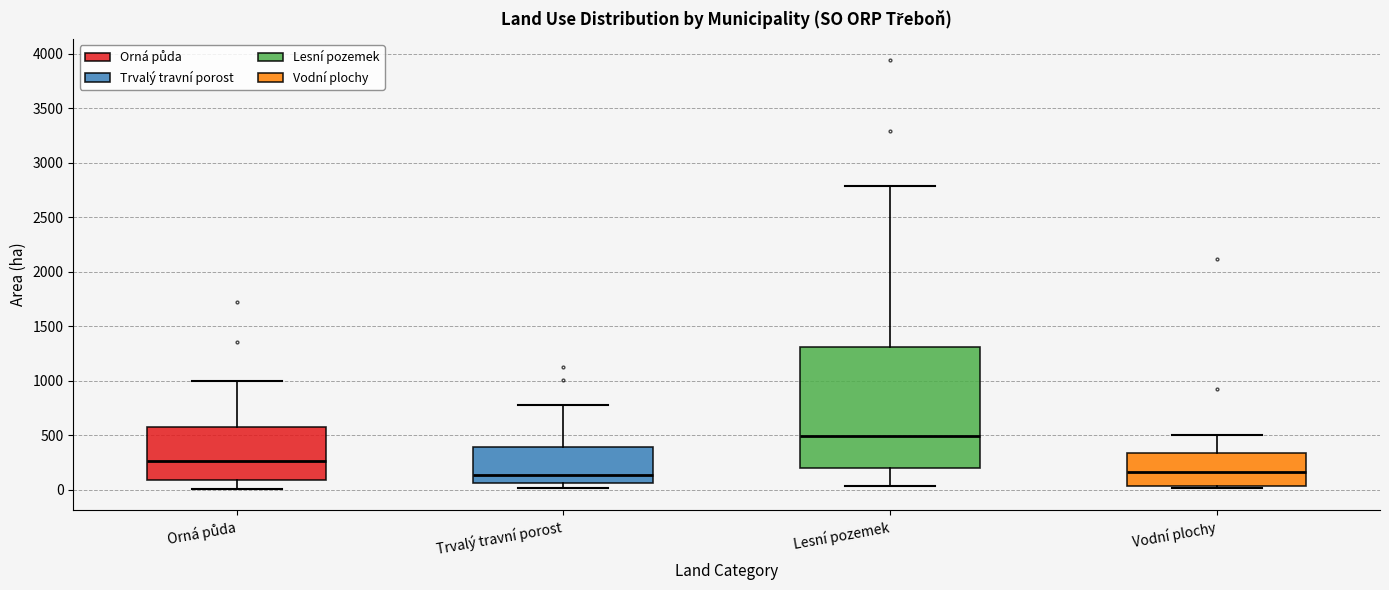

Reading left to right, transcribe this box plot: for each box, give where its median line is, the range the box spans, and where its two whiskers end, as read against the y-axis. The values are not printed on the chart, so give them approximately, as read against the axis.

Orná půda: median 250, box 100 to 550, whiskers 0 to 1000
Trvalý travní porost: median 150, box 50 to 400, whiskers 0 to 800
Lesní pozemek: median 500, box 200 to 1300, whiskers 50 to 2800
Vodní plochy: median 150, box 50 to 350, whiskers 0 to 500